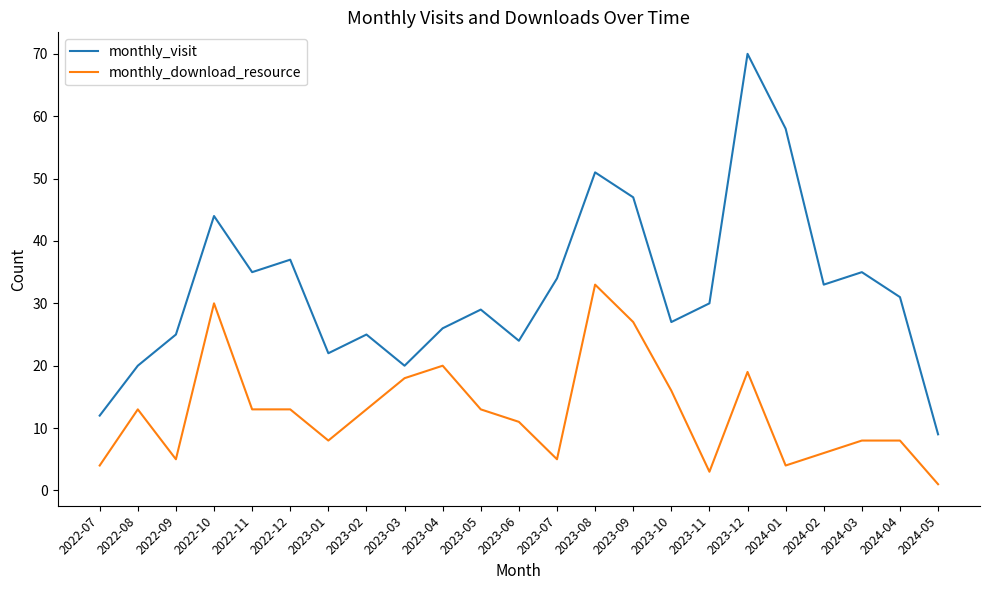

What position from the right is 2024-04?

2